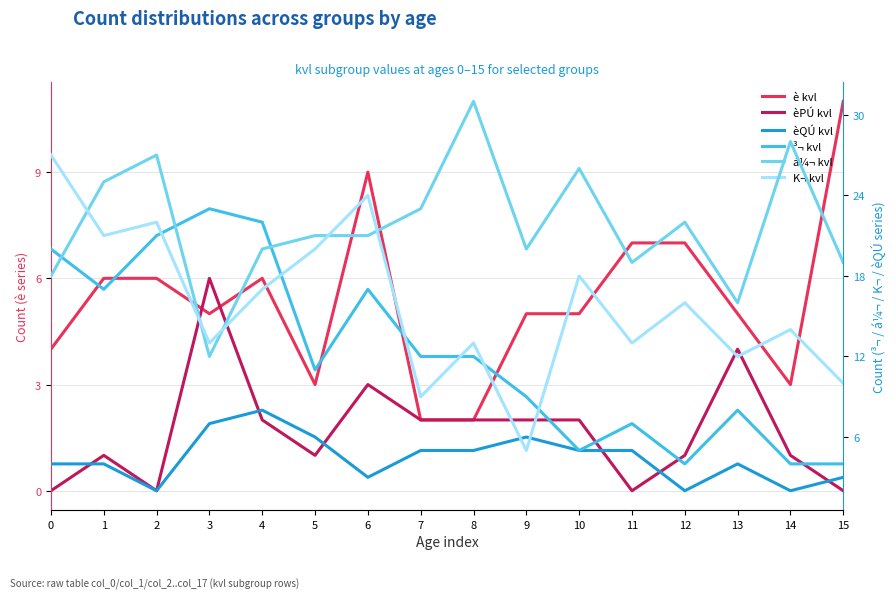

How many intersections are there between èPÚ kvl and è kvl?

2